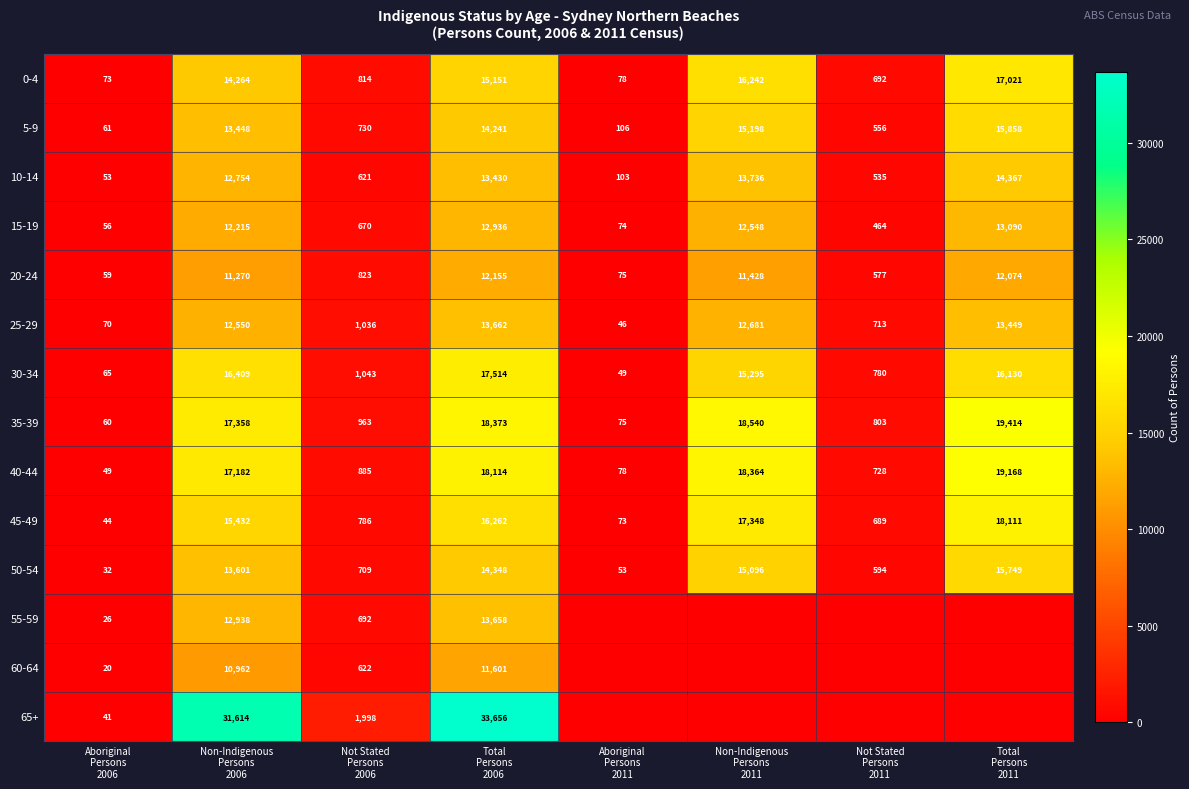

What is the difference between the second highest and second lowest values in the 20-24 series?

11999